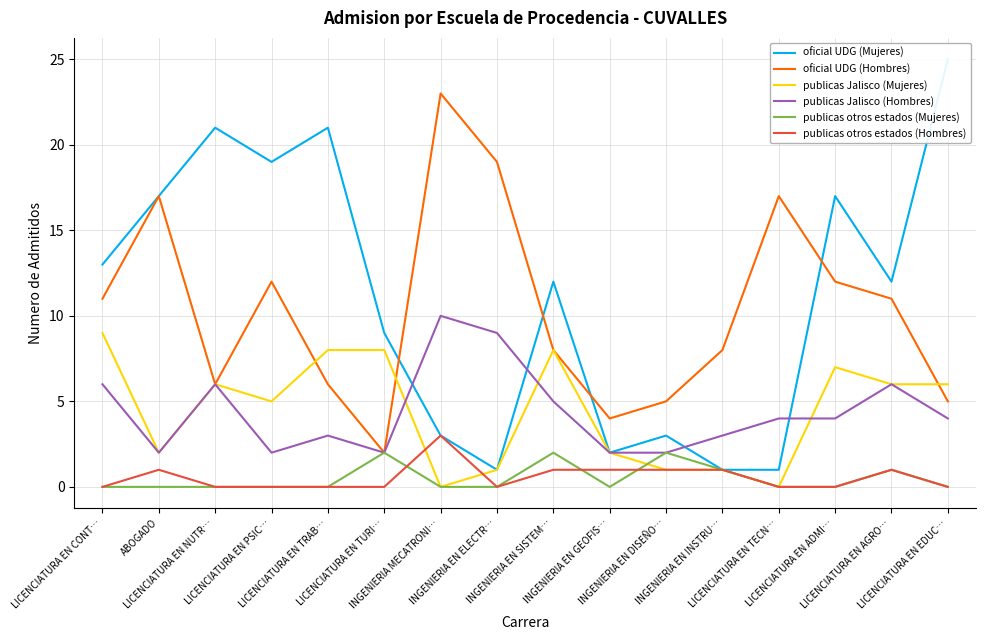

What is the value of the oficial UDG (Hombres) point at the 5th from the left?

6